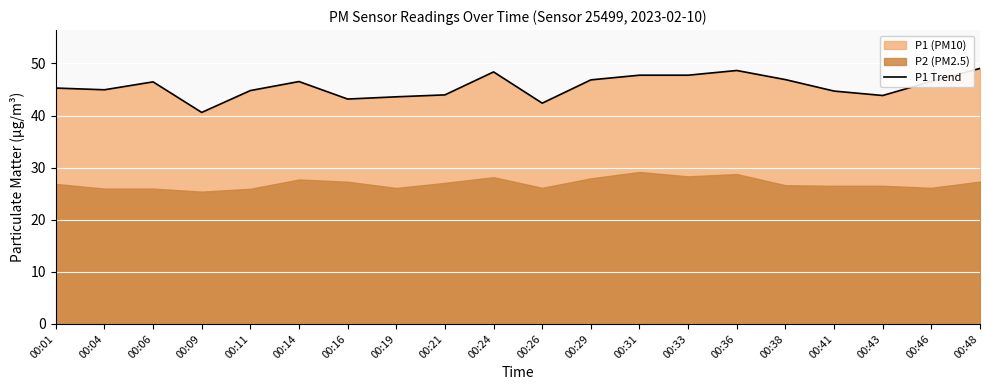

Reading left to right, extract all data points from this chart.

00:01=45.3	00:04=45.0	00:06=46.5	00:09=40.6	00:11=44.8	00:14=46.5	00:16=43.2	00:19=43.6	00:21=44.0	00:24=48.4	00:26=42.4	00:29=46.9	00:31=47.8	00:33=47.8	00:36=48.6	00:38=46.9	00:41=44.7	00:43=43.9	00:46=46.5	00:48=49.0